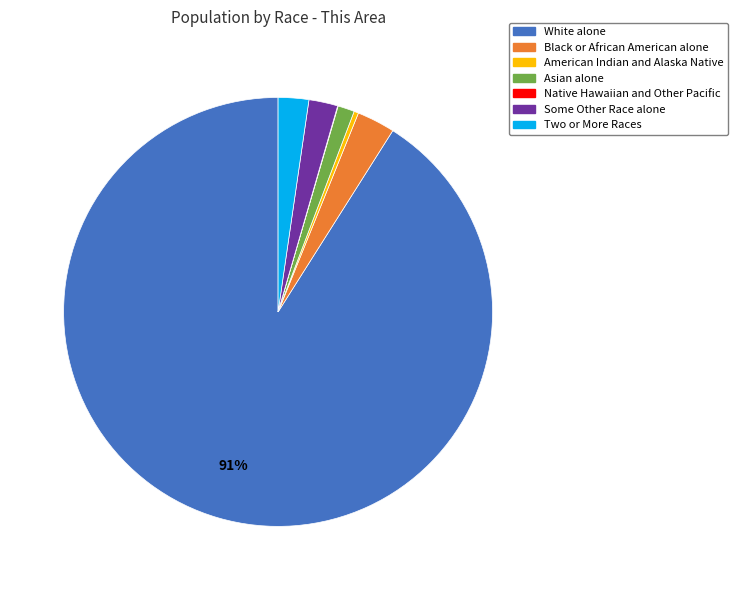

To the nearest percent, what is the difference between the Two or More Races and Black or African American alone slice percentages?

1%